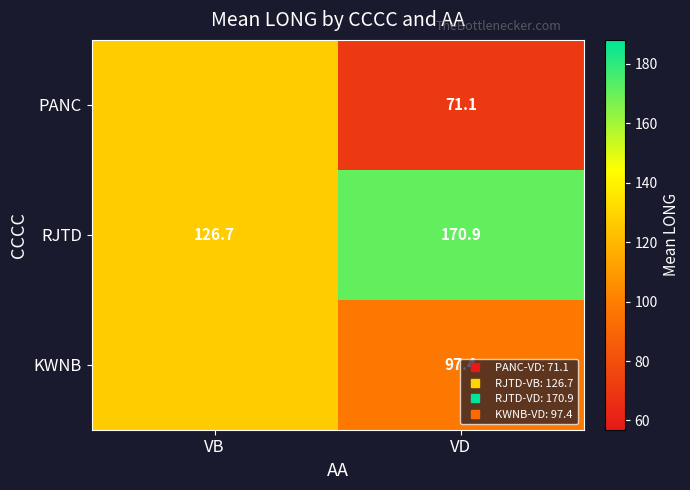

What is the difference between the maximum and minimum values in the KWNB series?

29.3